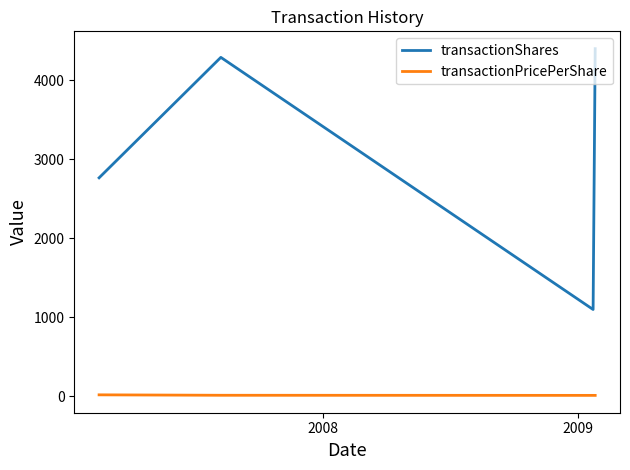

What is the lowest value of the transactionPricePerShare series?

13.4